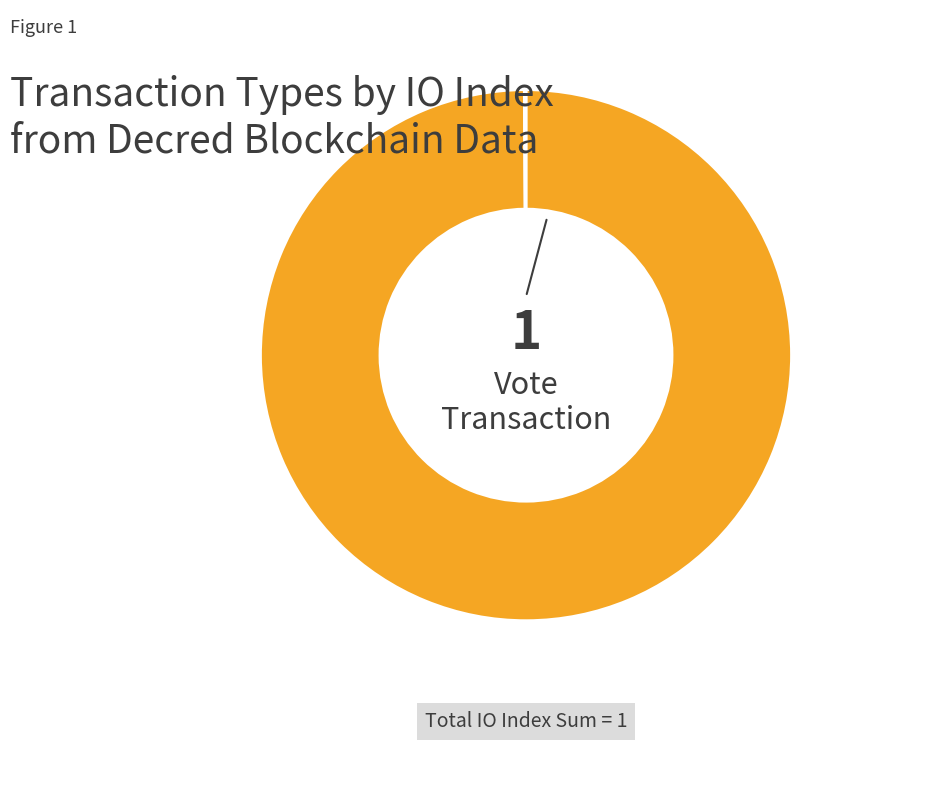

Is there a majority slice in this chart?

Yes